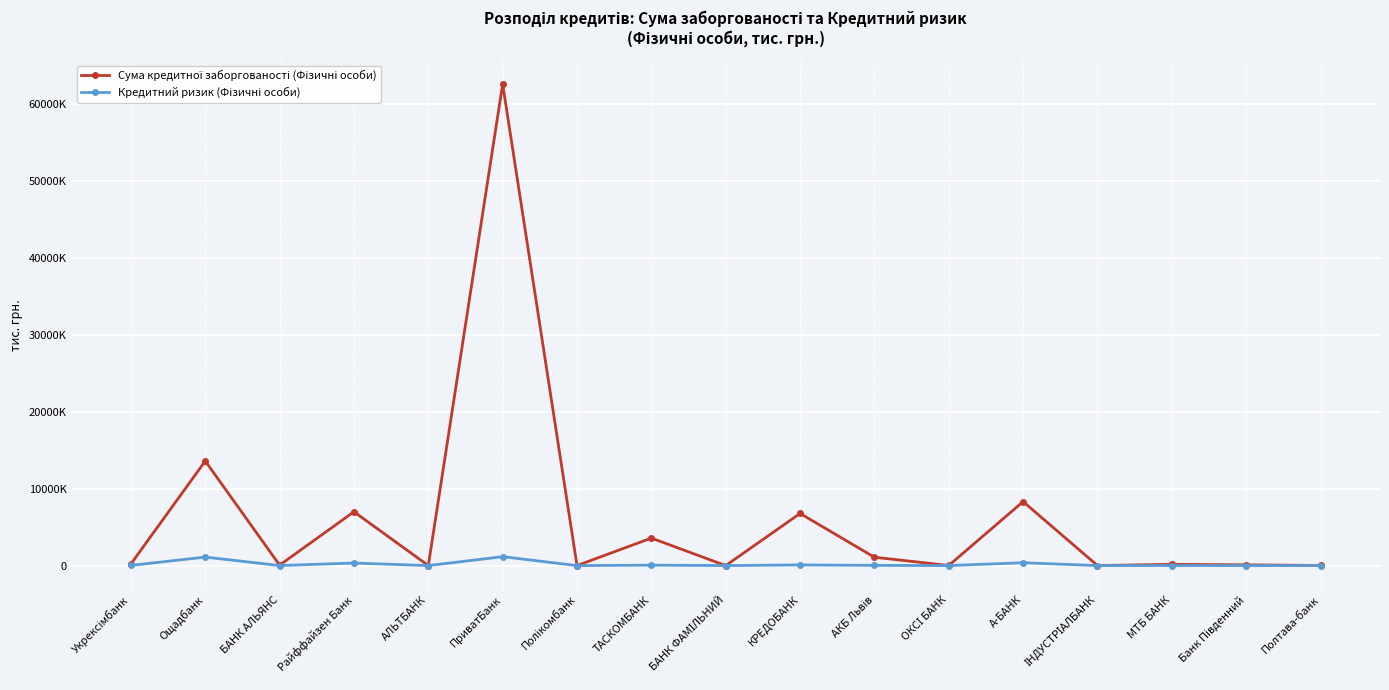

Where is Сума кредитної заборгованості (Фізичні особи) nearest to the value 31260004?

Ощадбанк